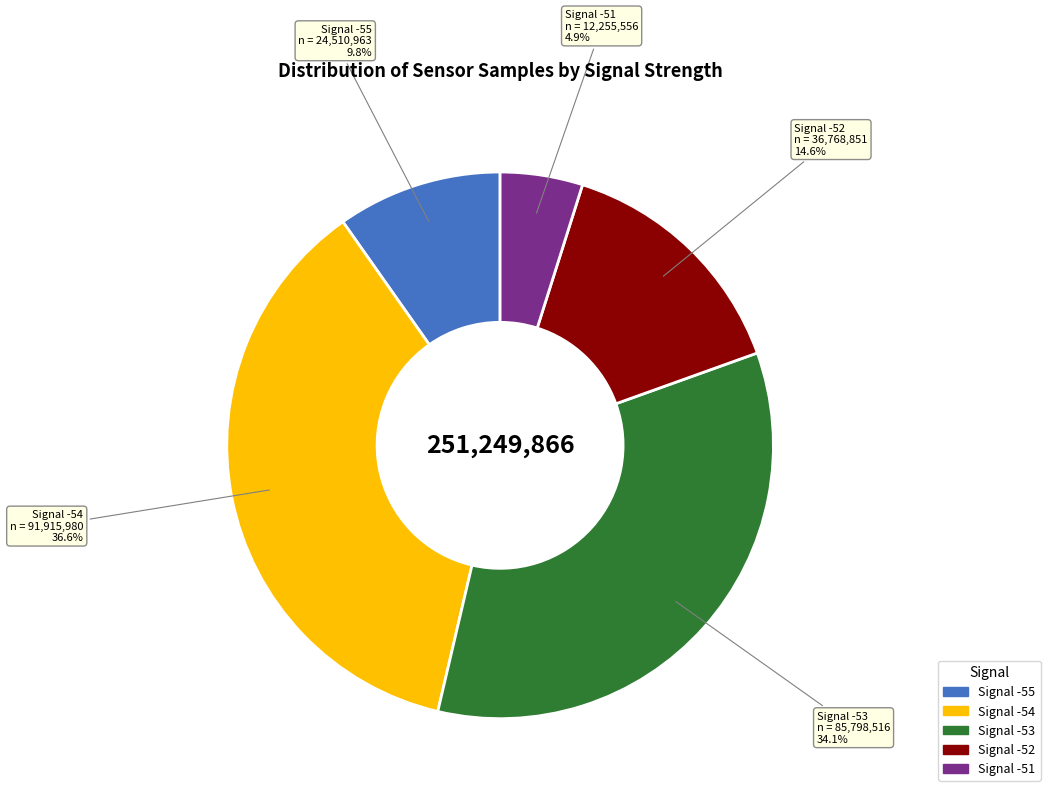

Does any single category account for the majority?

No